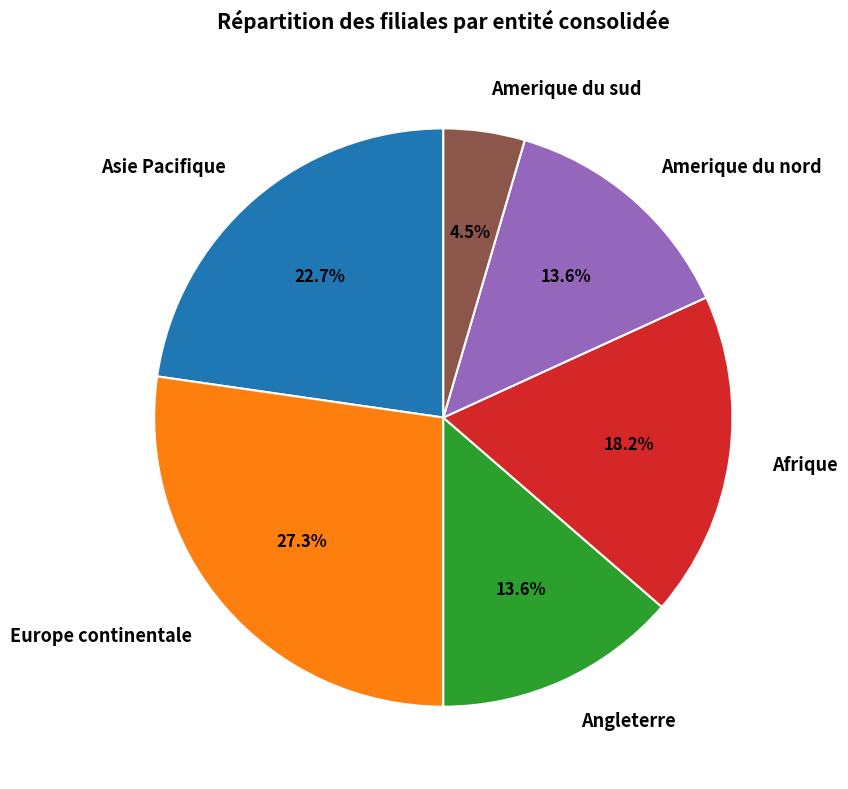

What percentage do Asie Pacifique and Afrique together represent?

40.9%